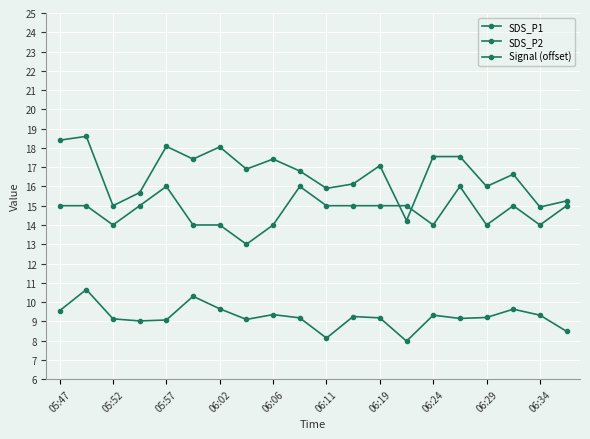

Count the number of data series in this chart.

3